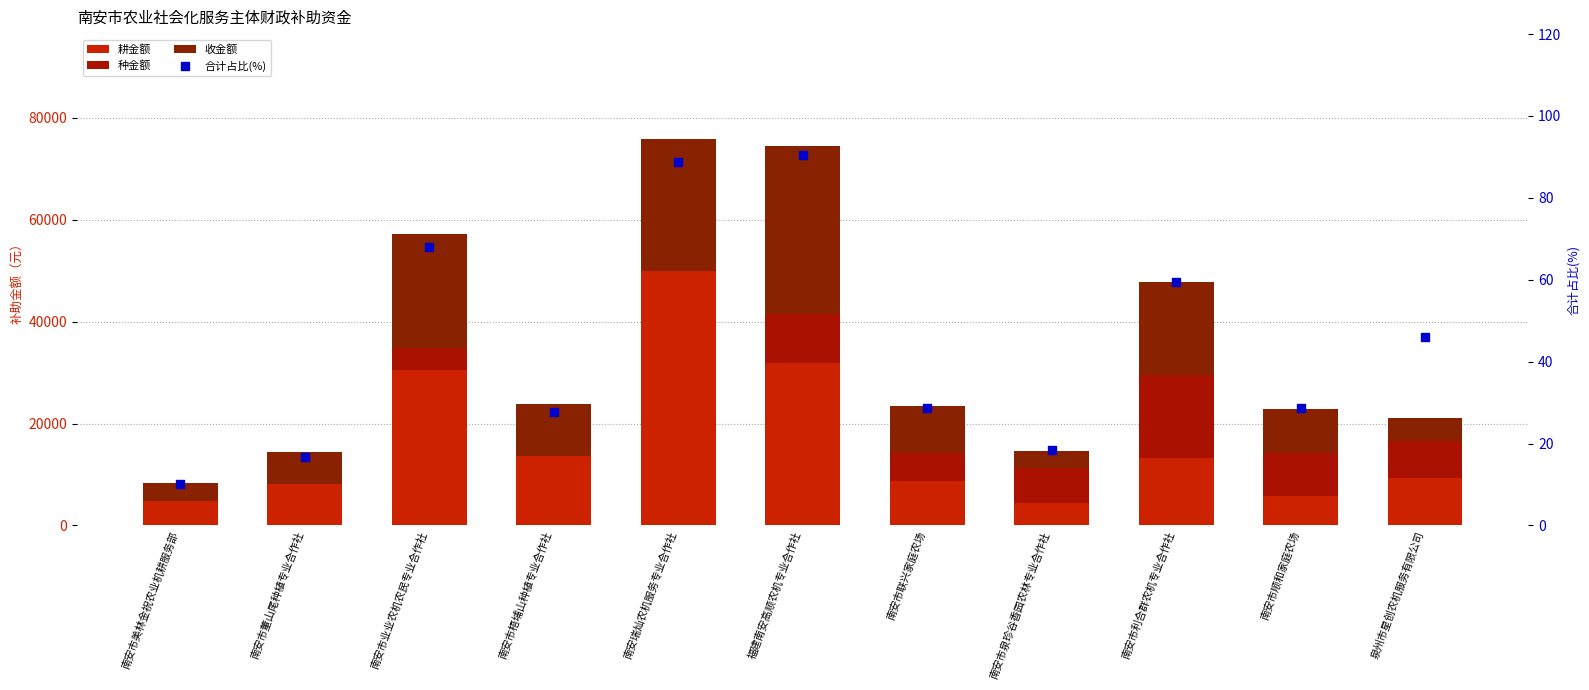

What are all the series names shown in the legend?

耕金额, 种金额, 收金额, 合计占比(%)